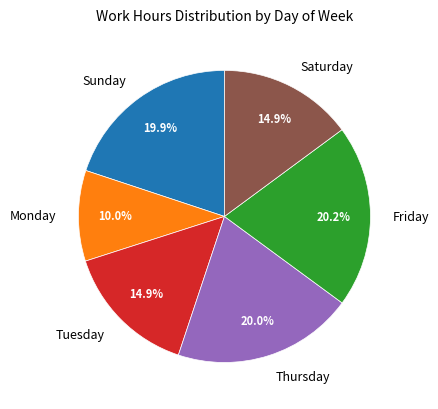

How many segments does this pie chart have?

6